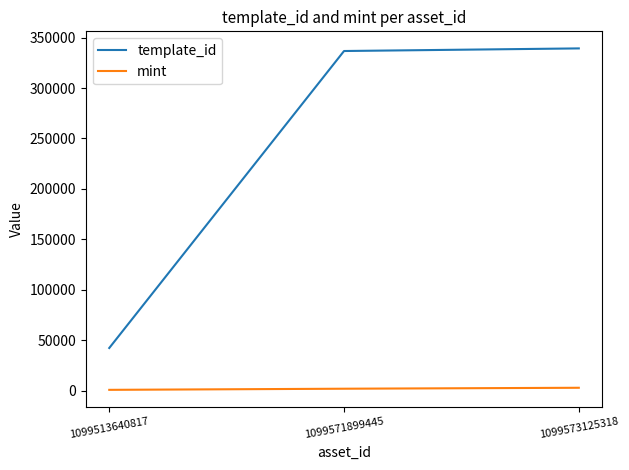

Does the chart have visible grid lines?

No